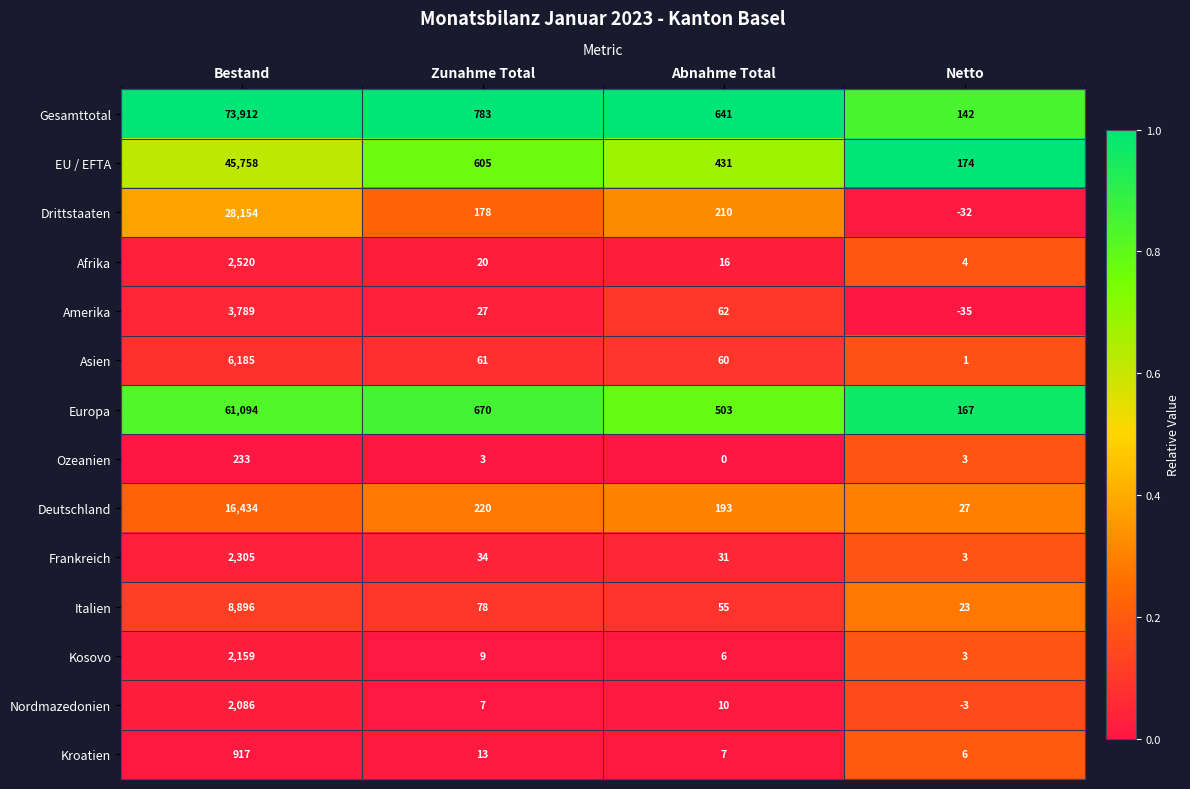

The value of Drittstaaten at Zunahme Total is 178. True or false?

True